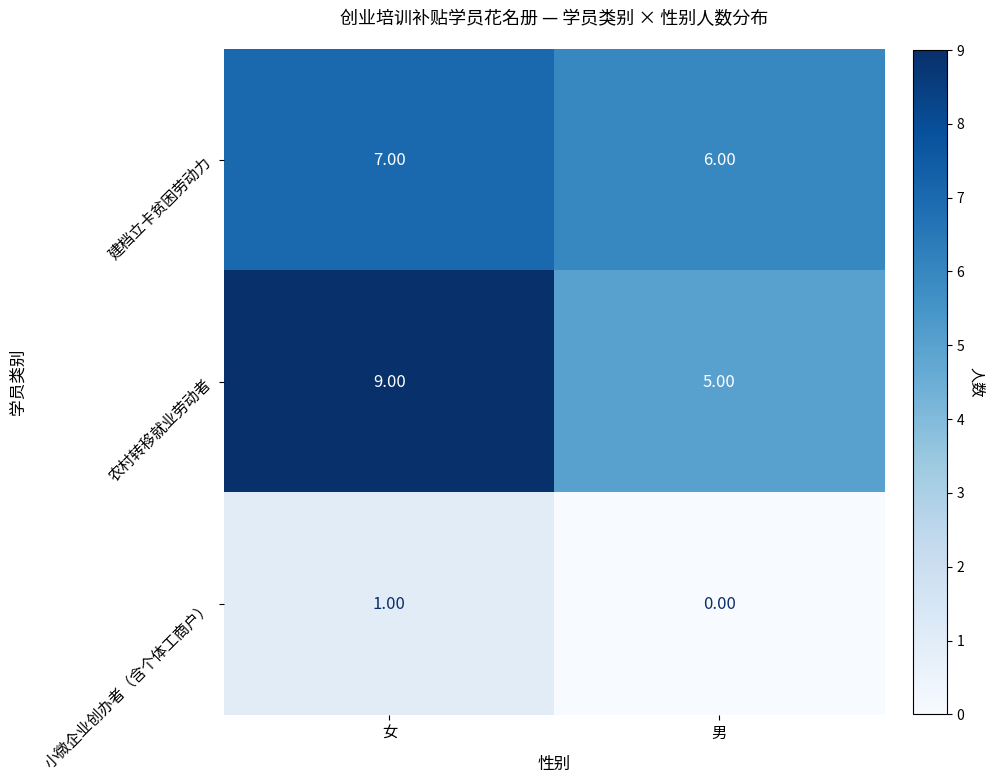

Count the number of categories in the chart.

2